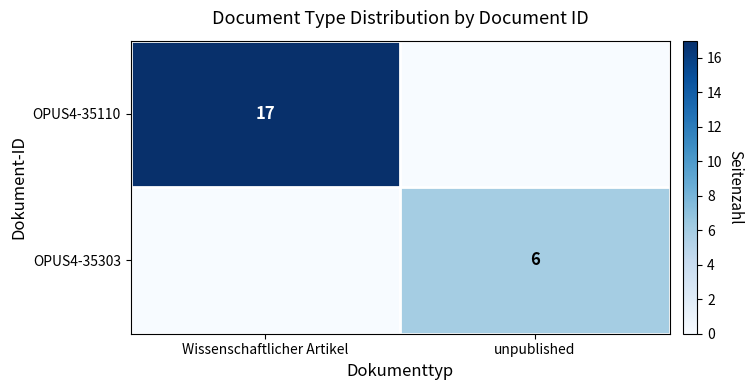

Where is OPUS4-35303 nearest to the value 3?

Wissenschaftlicher Artikel